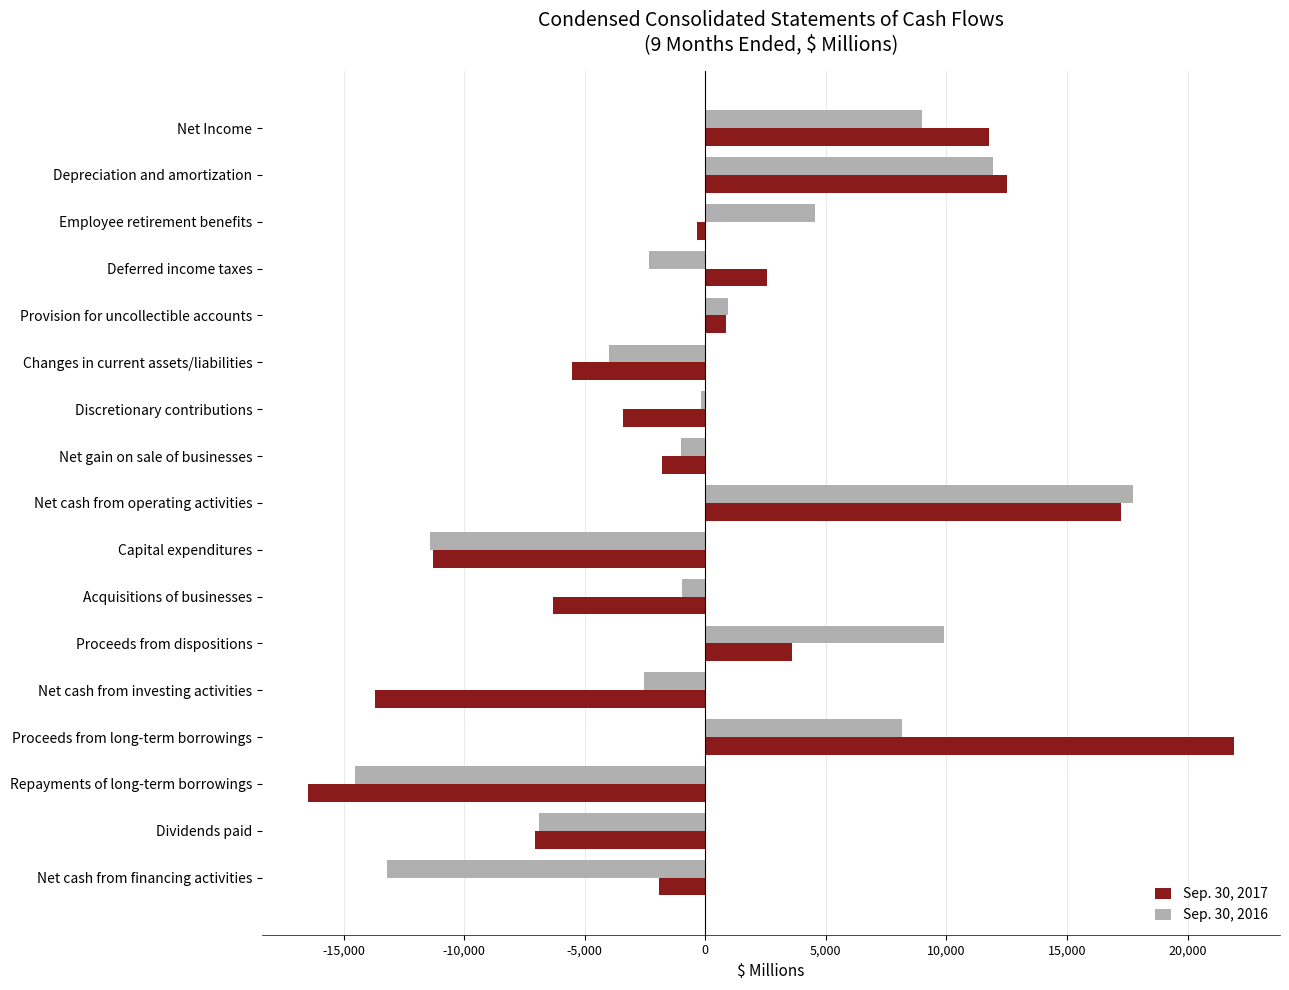

What is the sum of the Sep. 30, 2016 values at Changes in current assets/liabilities and Net gain on sale of businesses?

-5017